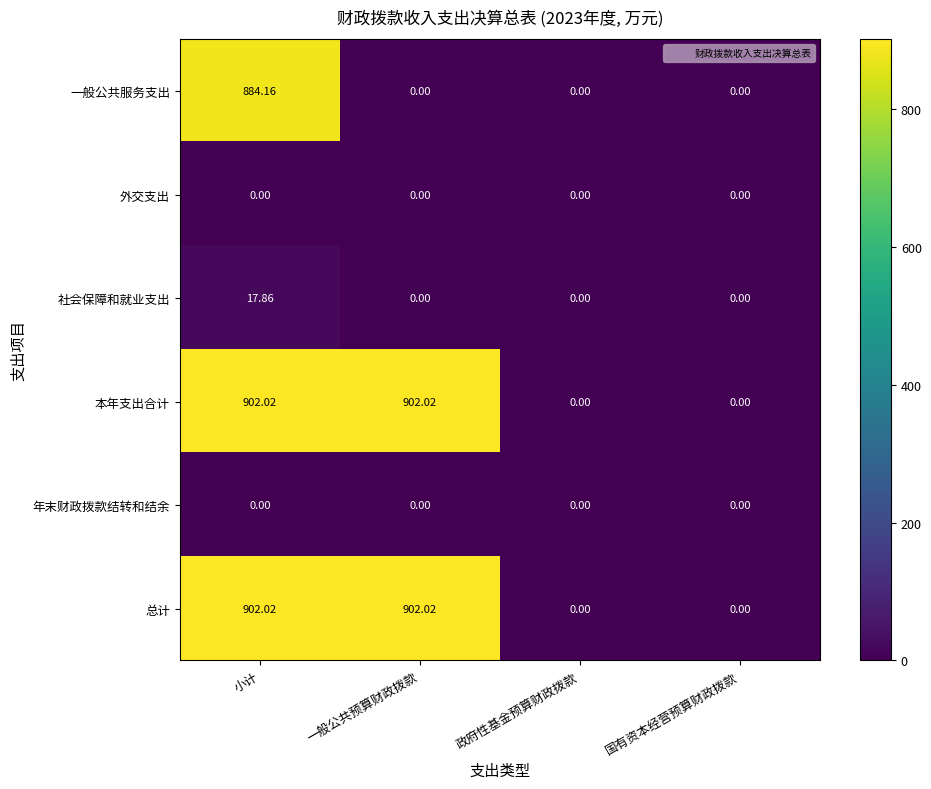

At which category is the sum across all series the highest?

小计